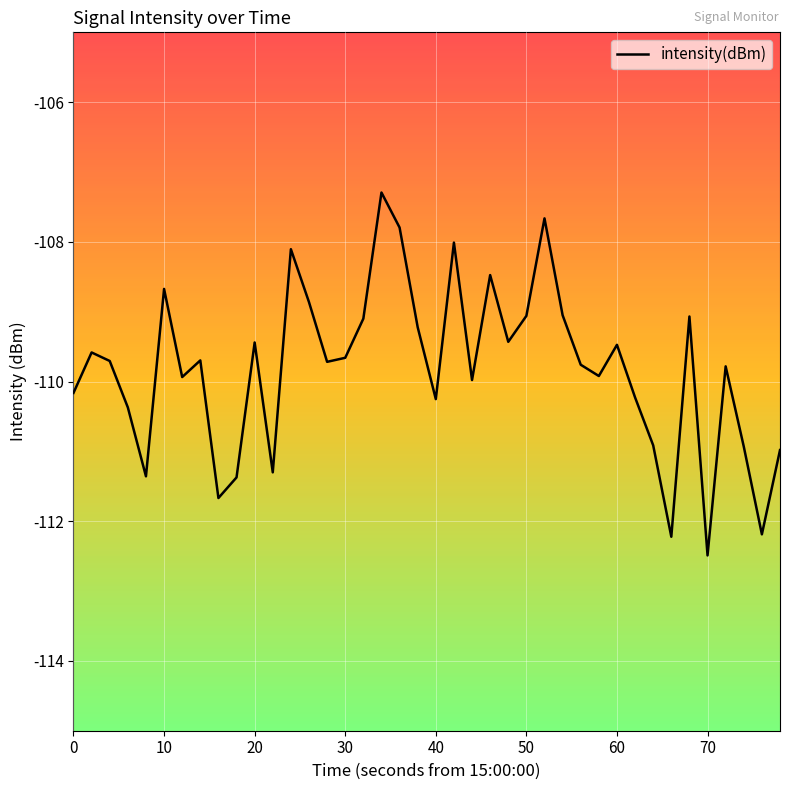

Does the chart display data point markers on the line(s)?

No